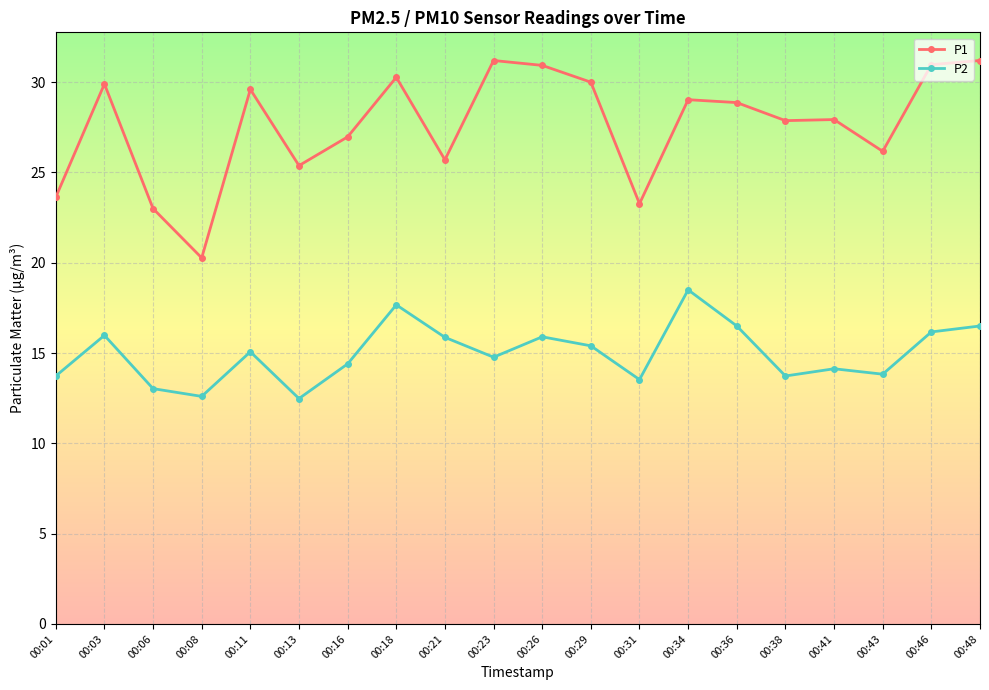

True or false: P1 and P2 intersect in this chart.

False